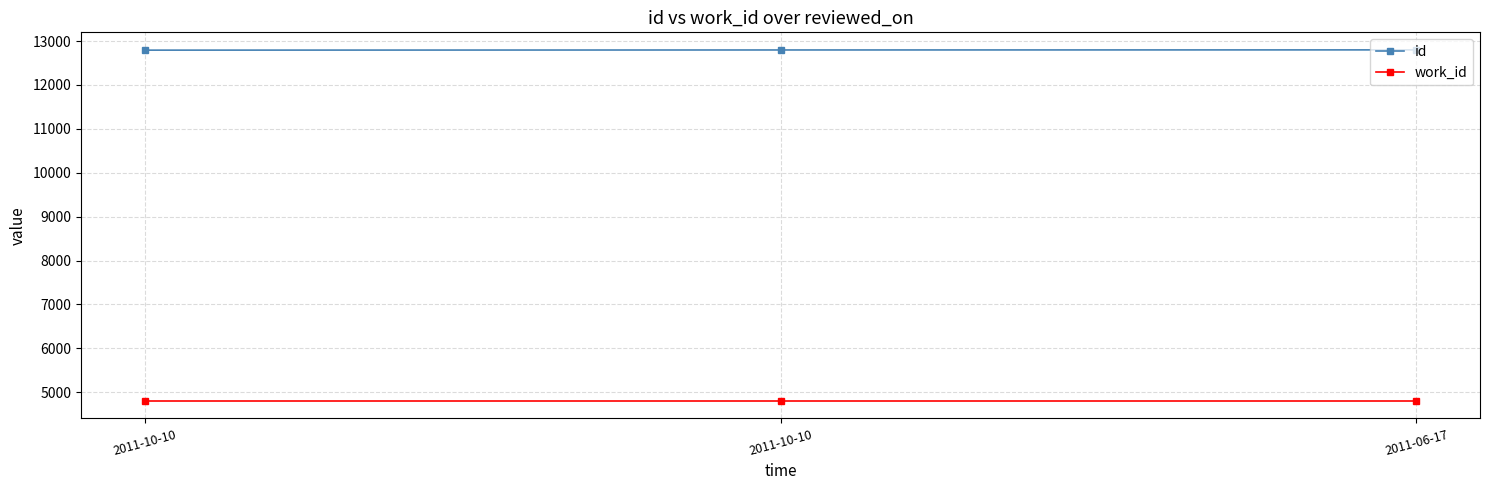

How many series are shown in this chart?

2